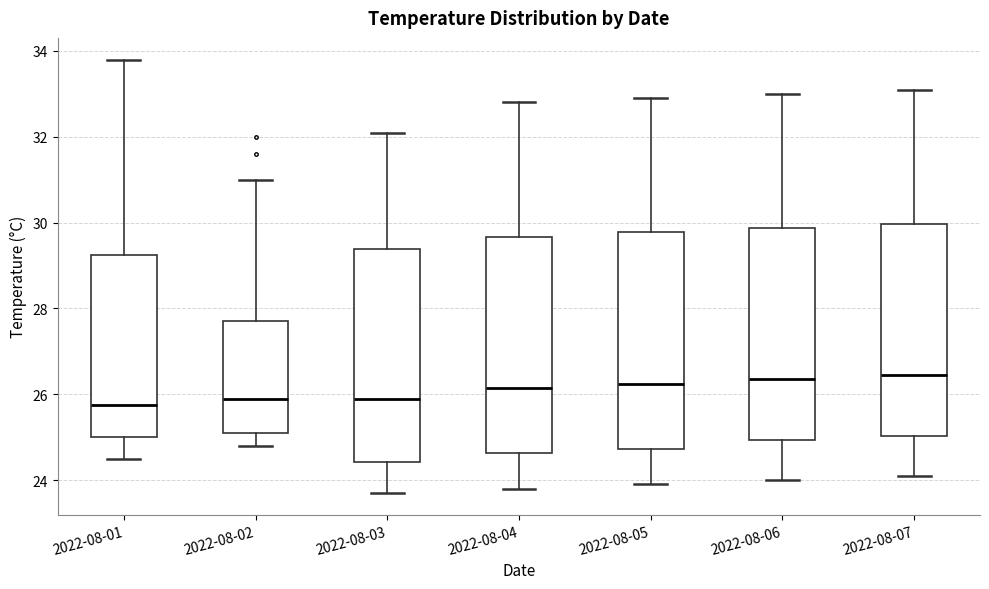

Where does the lower whisker of the box for 2022-08-02 end on the y-axis? The values are not printed on the chart, so give them approximately, as read against the axis.

24.8